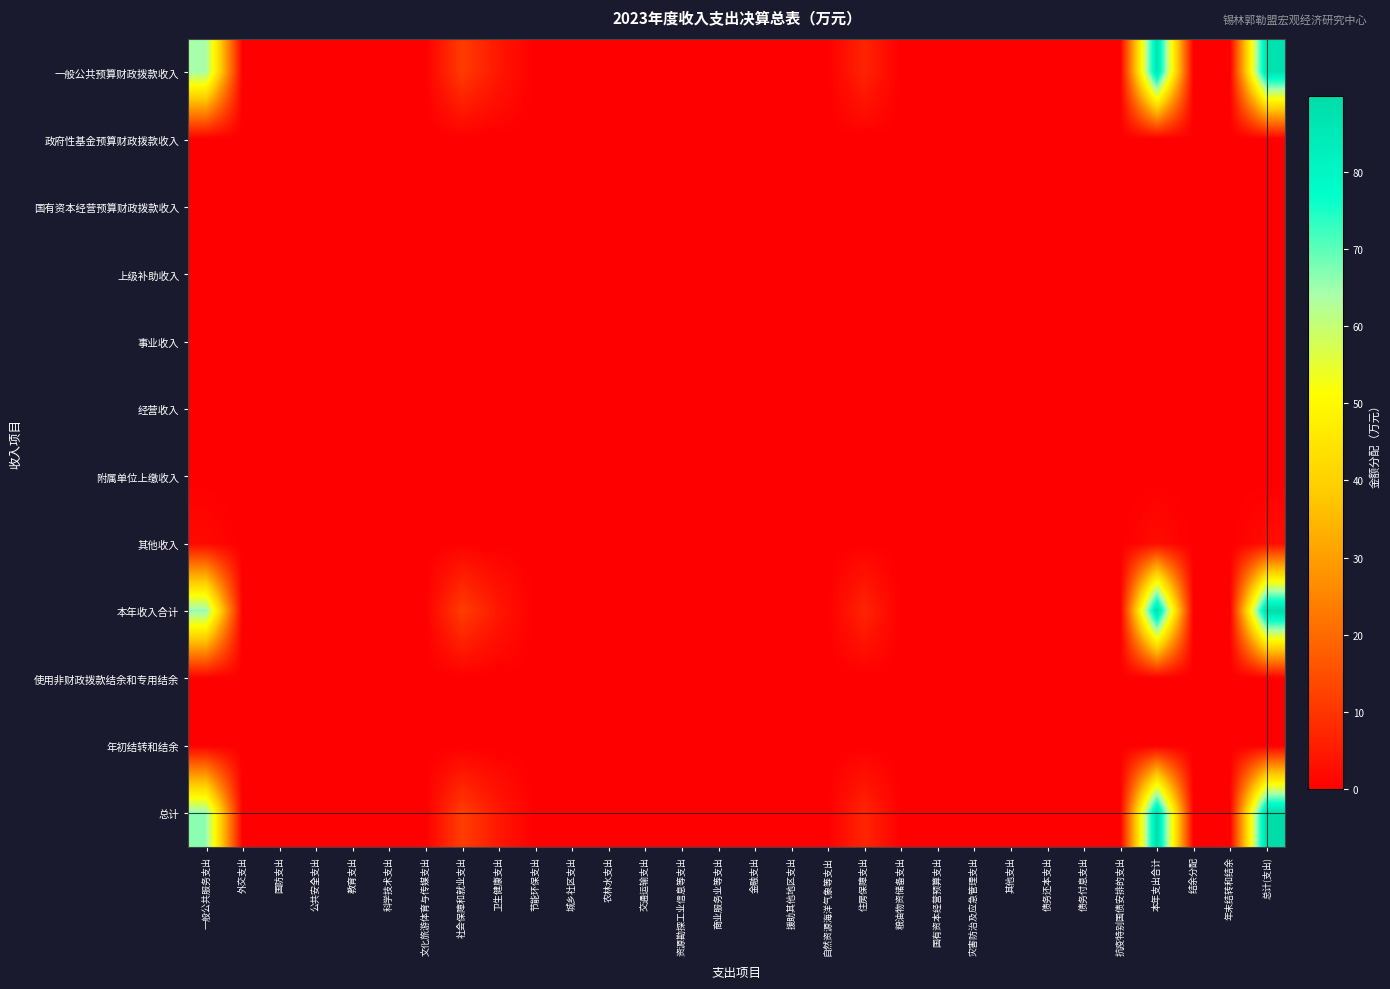

Which series changed the most between 住房保障支出 and 国有资本经营预算支出?

总计